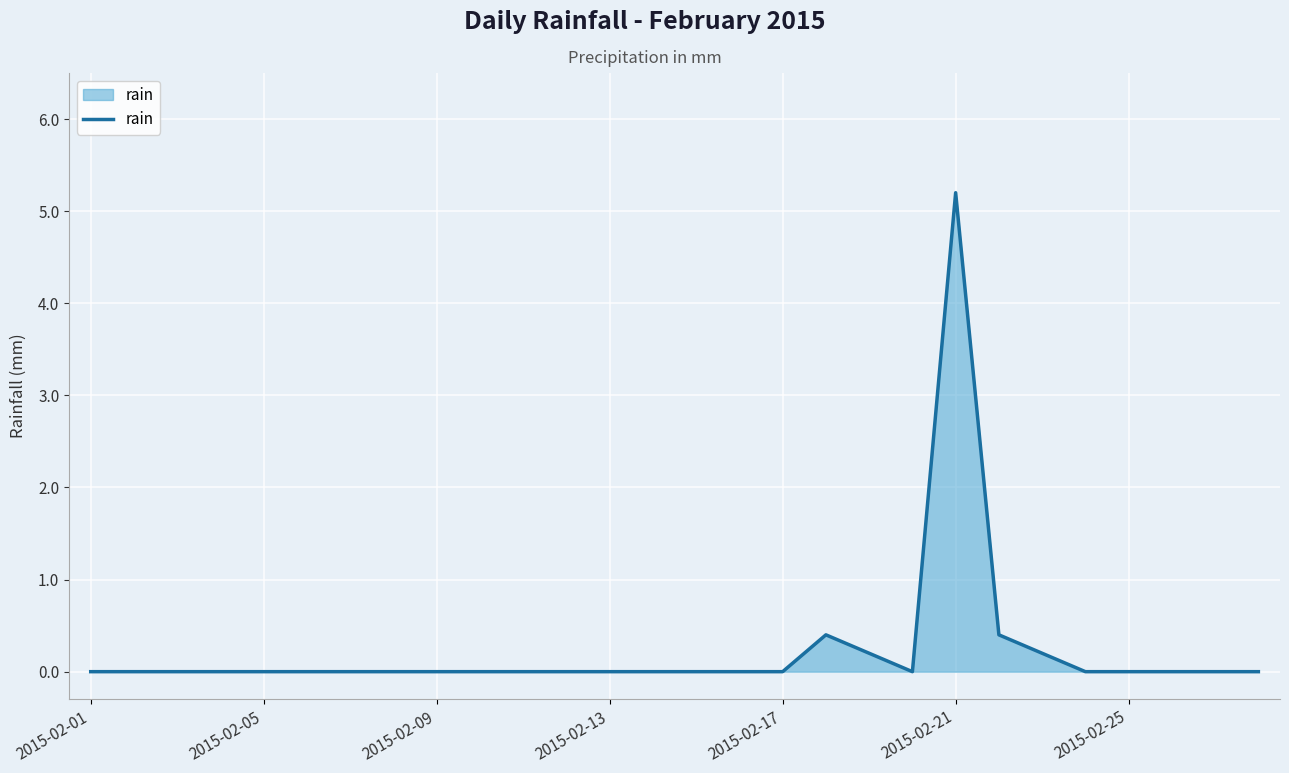

What is the difference between the maximum and minimum values?

5.2